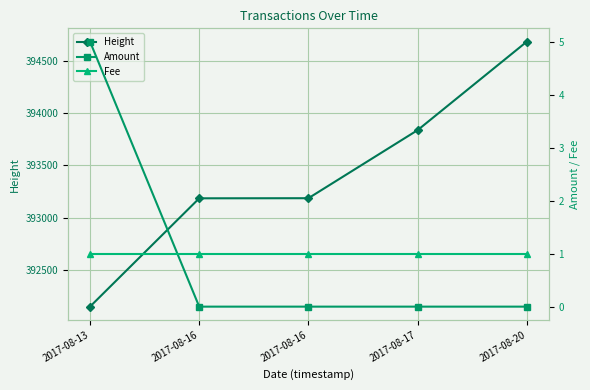

Between 2017-08-17 and 2017-08-20, which is larger?

2017-08-20